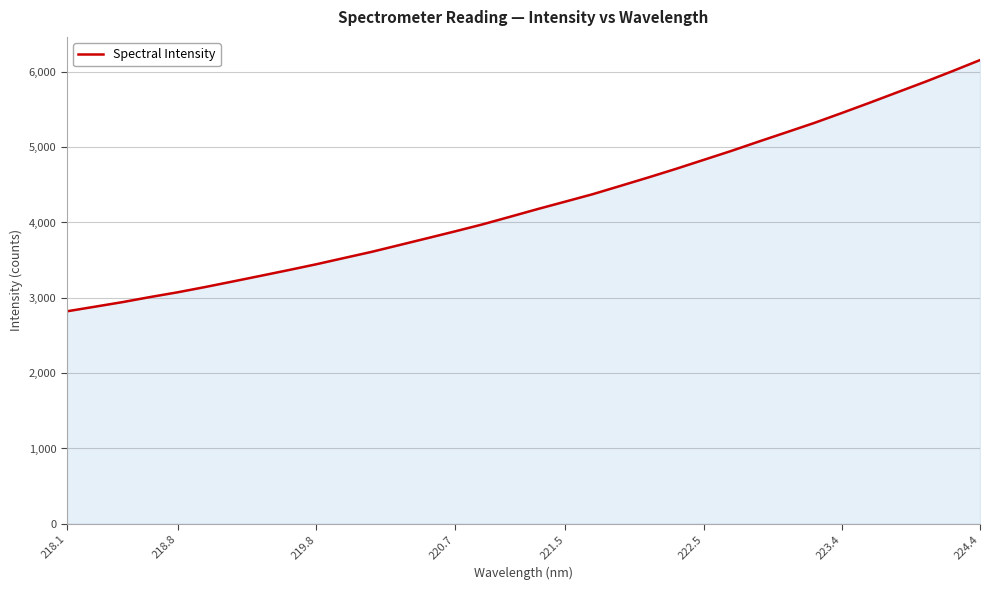

What is the difference between the second highest and second lowest values?

3127.0